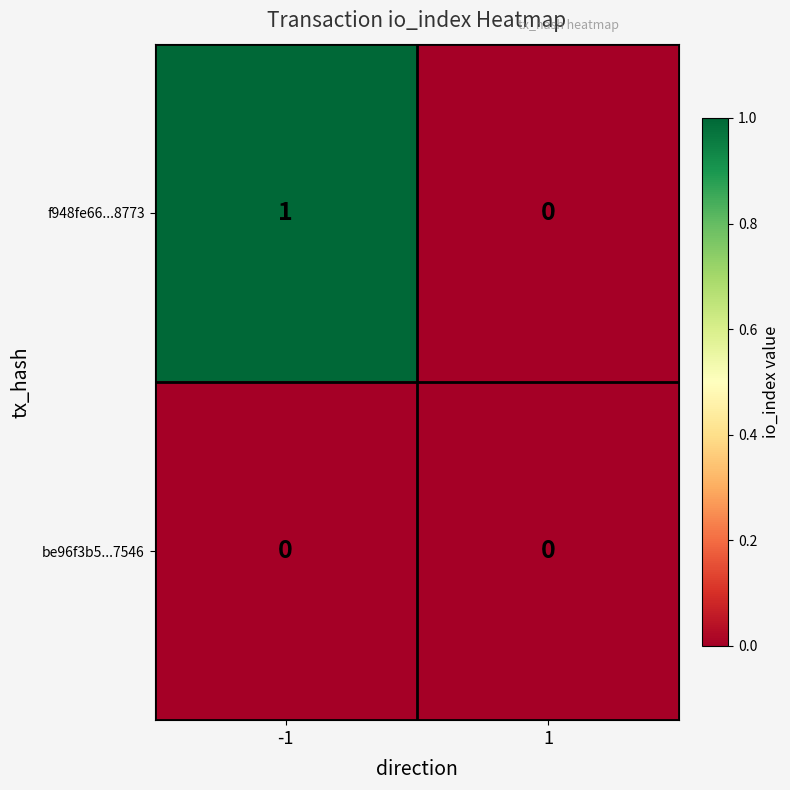

Rank the series by their maximum value, from highest to lowest.

f948fe66...8773, be96f3b5...7546